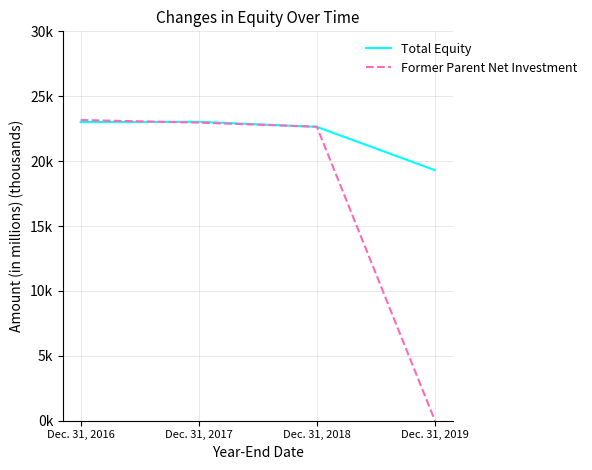

True or false: Former Parent Net Investment has more than 1 interior local peaks.

False